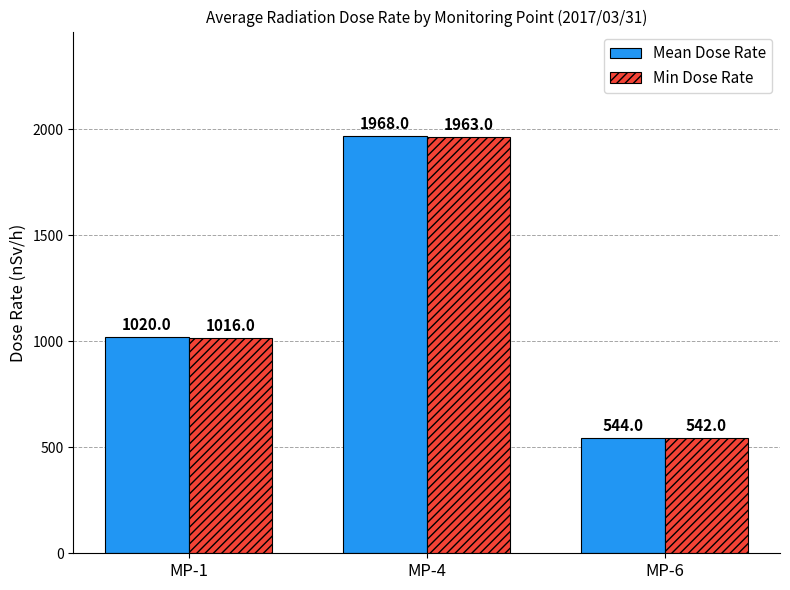

Is it true that Min Dose Rate equals 748 at MP-6?

False